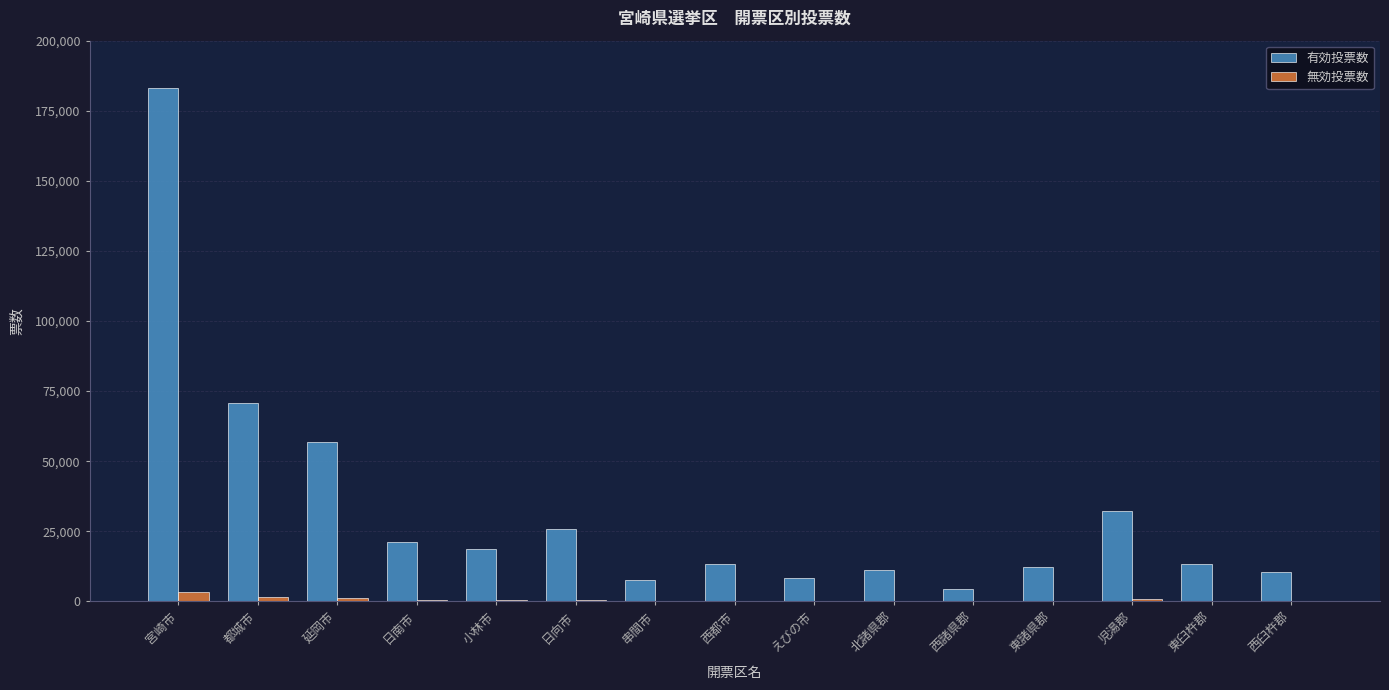

Where is 有効投票数 nearest to the value 93755?

都城市